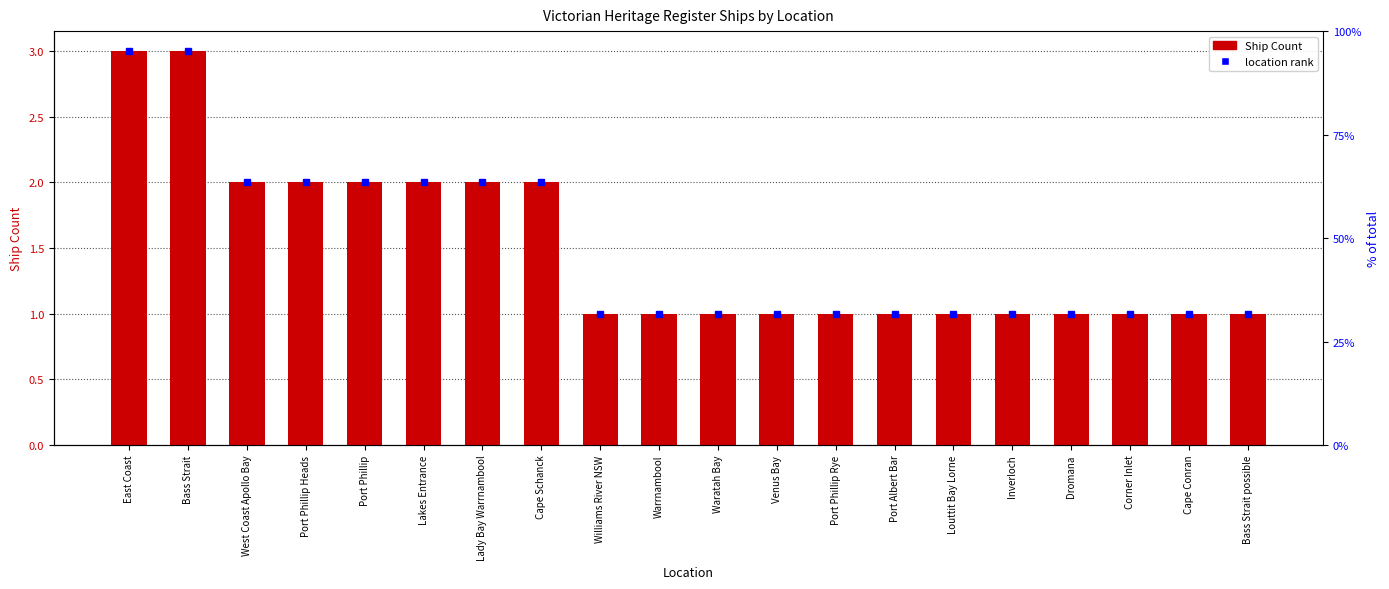

Count the number of data series in this chart.

1